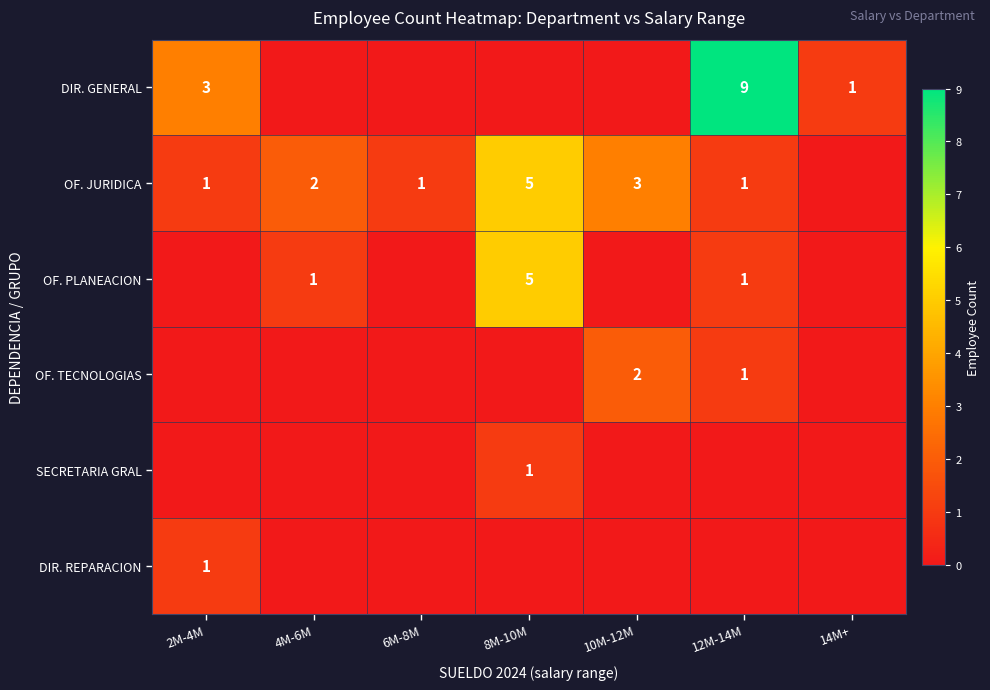

Is the value of DIR. GENERAL at 14M+ greater than the value of OF. JURIDICA at 4M-6M?

No